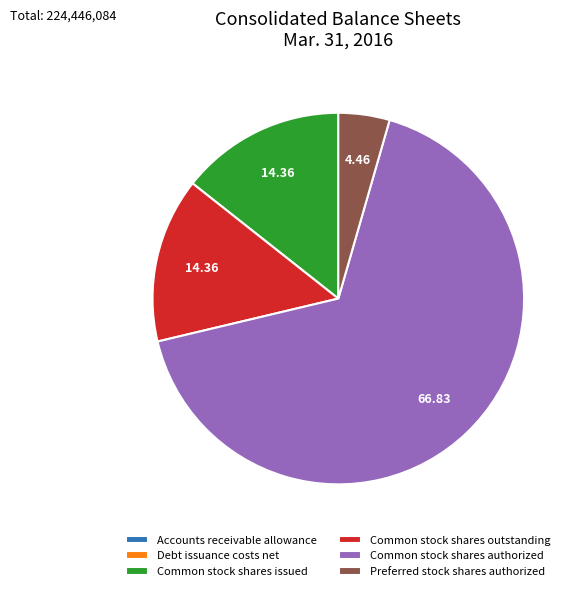

Which category has the biggest portion of the pie?

Common stock shares authorized